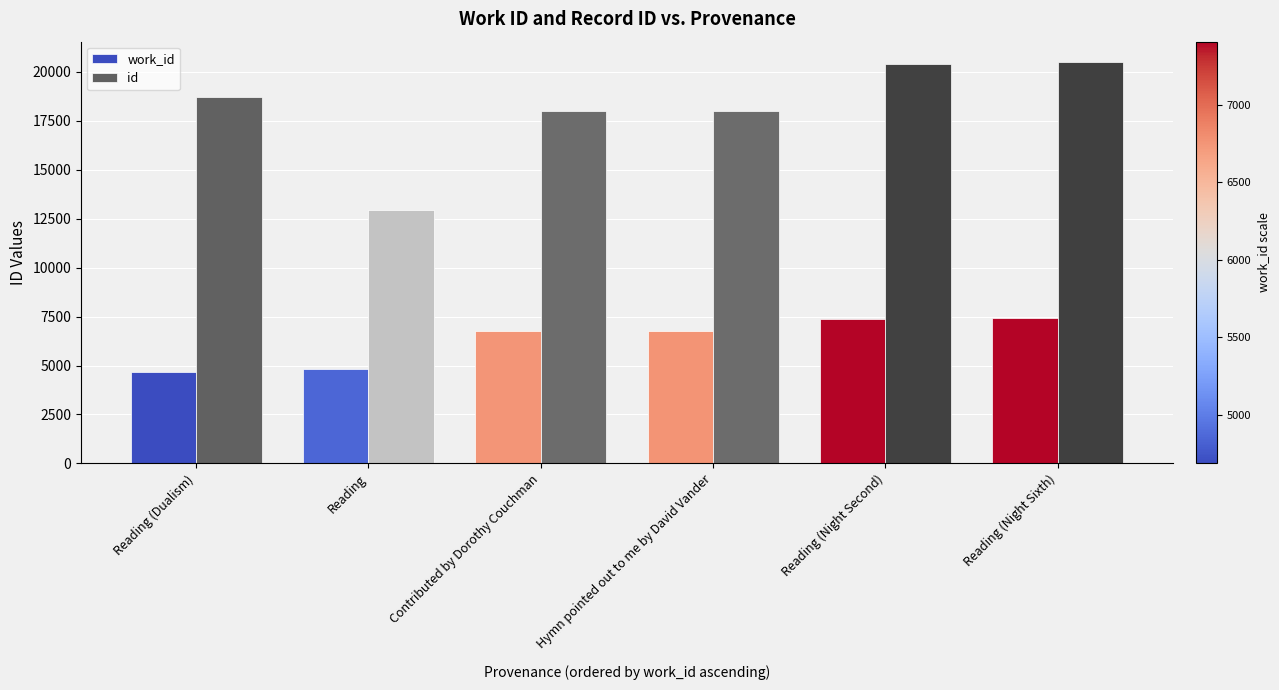

Is it true that work_id equals 13052 at Reading (Night Second)?

False